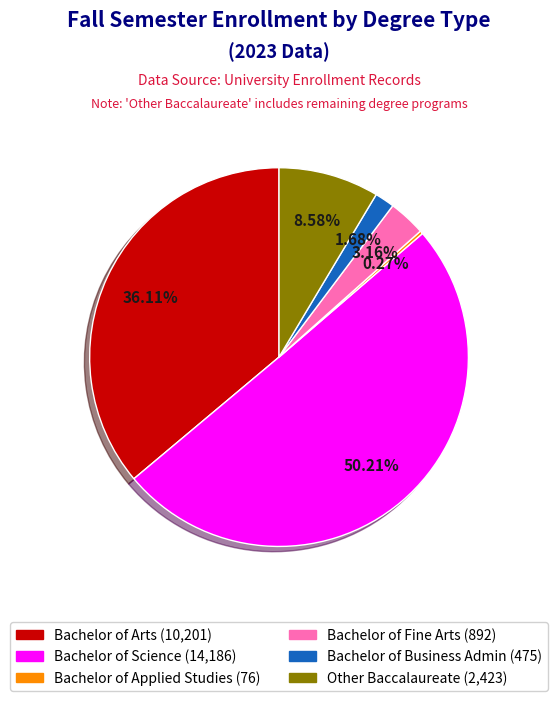

What is the majority slice?

Bachelor of Science (14,186)